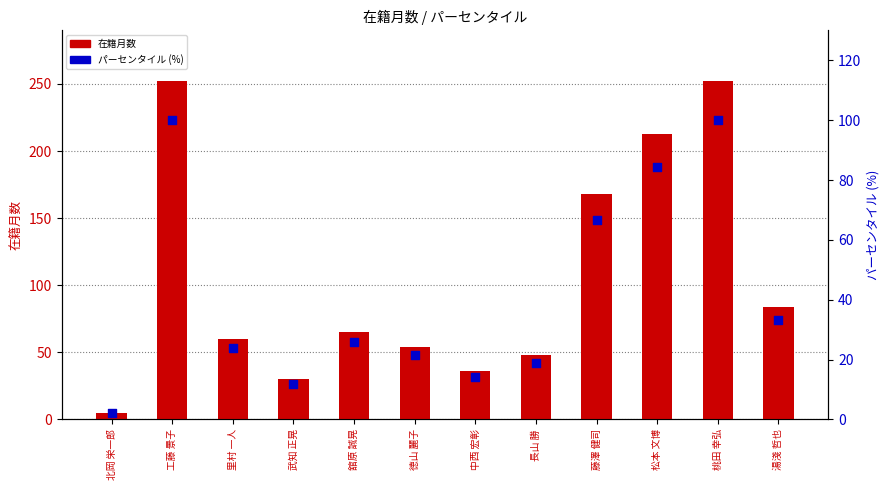

What is the total value across all series at 舘原 誠晃?

90.8